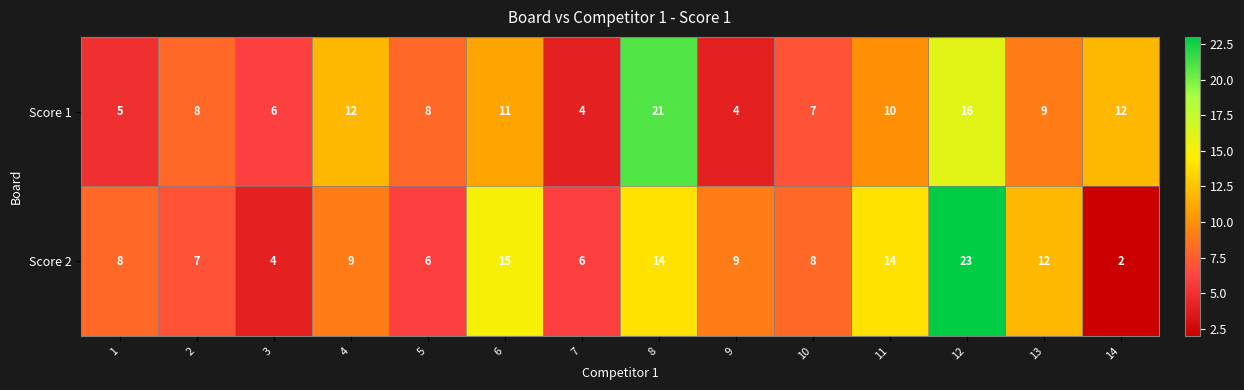

What is the total value across all series at 14?

14